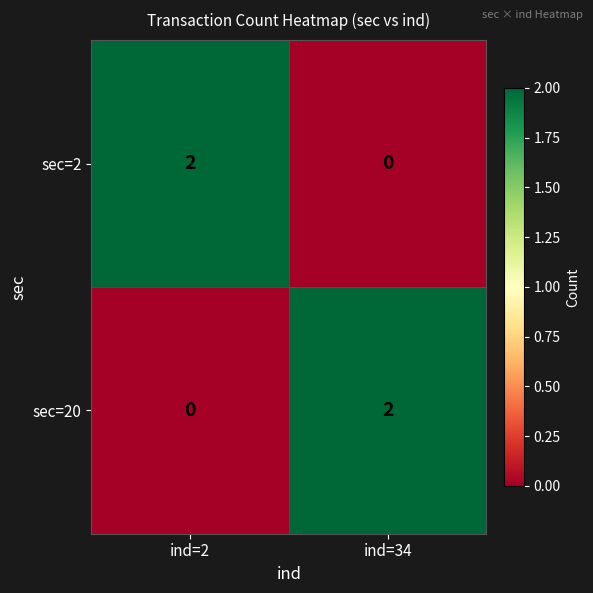

Which category has the lowest value in the sec=20 series?

ind=2